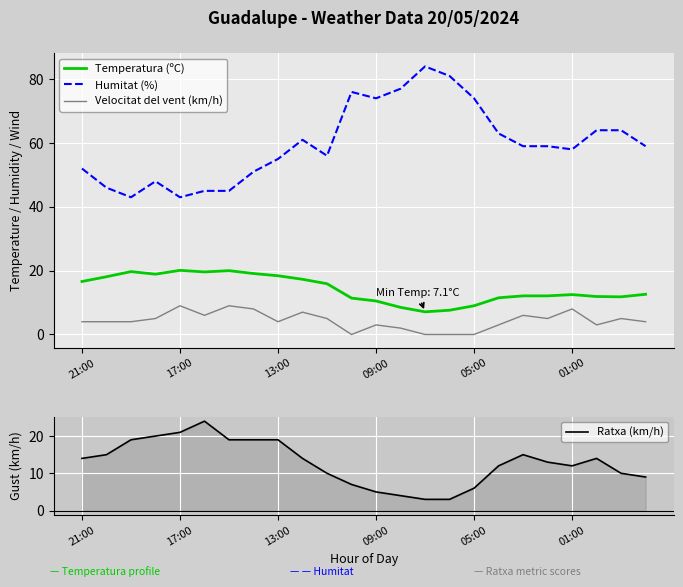

How many lines are shown in the chart?

4